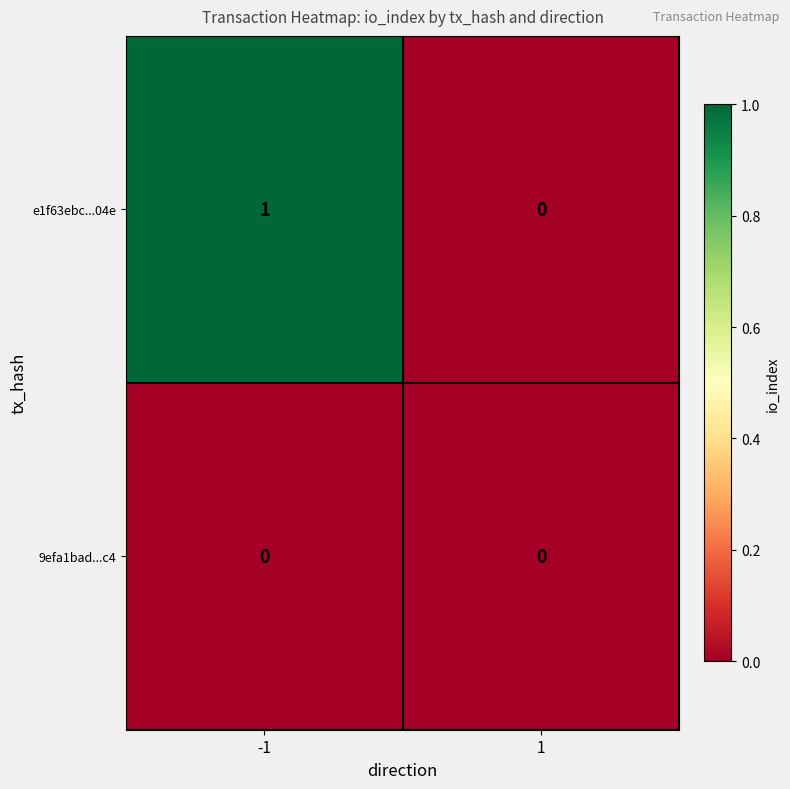

Which series has the widest spread of values?

e1f63ebc...04e